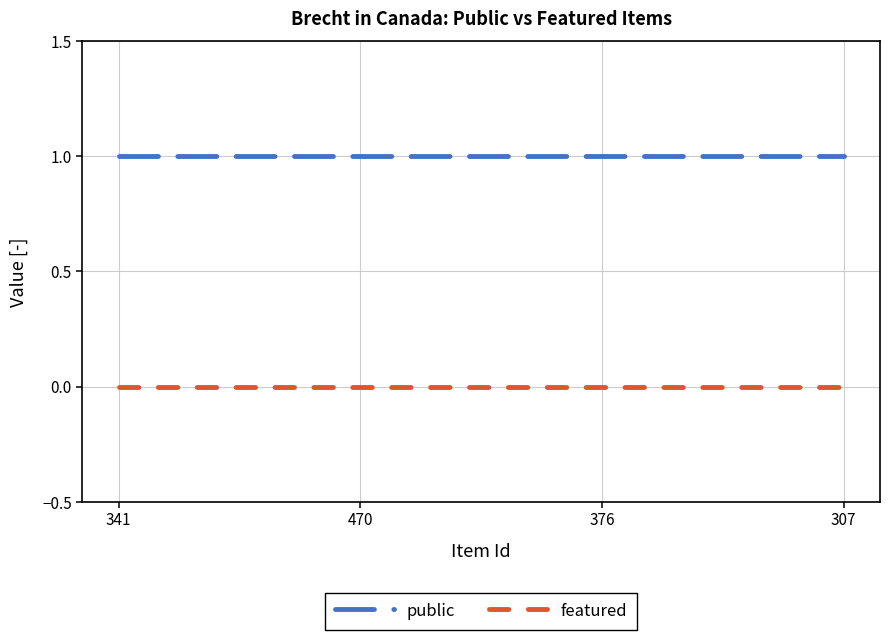

True or false: featured and public intersect in this chart.

False